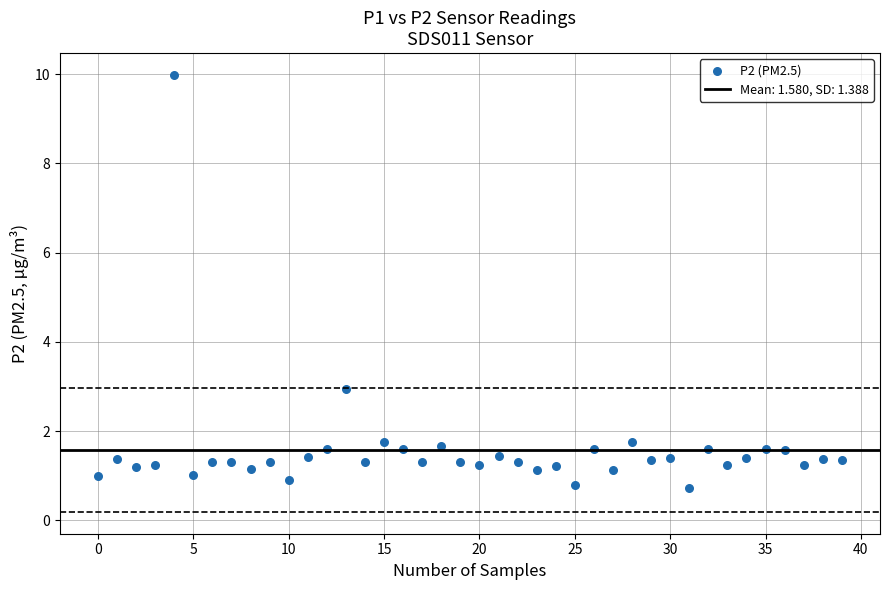

What Y value in the scatter plot is closest to 5?

3.0